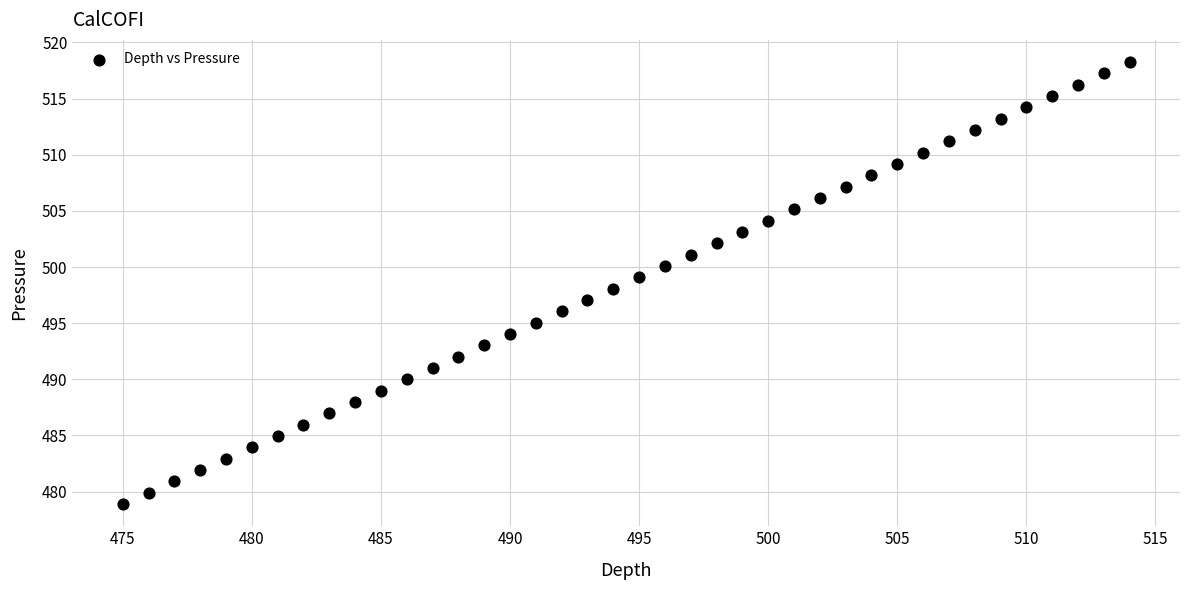

What is the range of Y values (max minus min)?

39.4